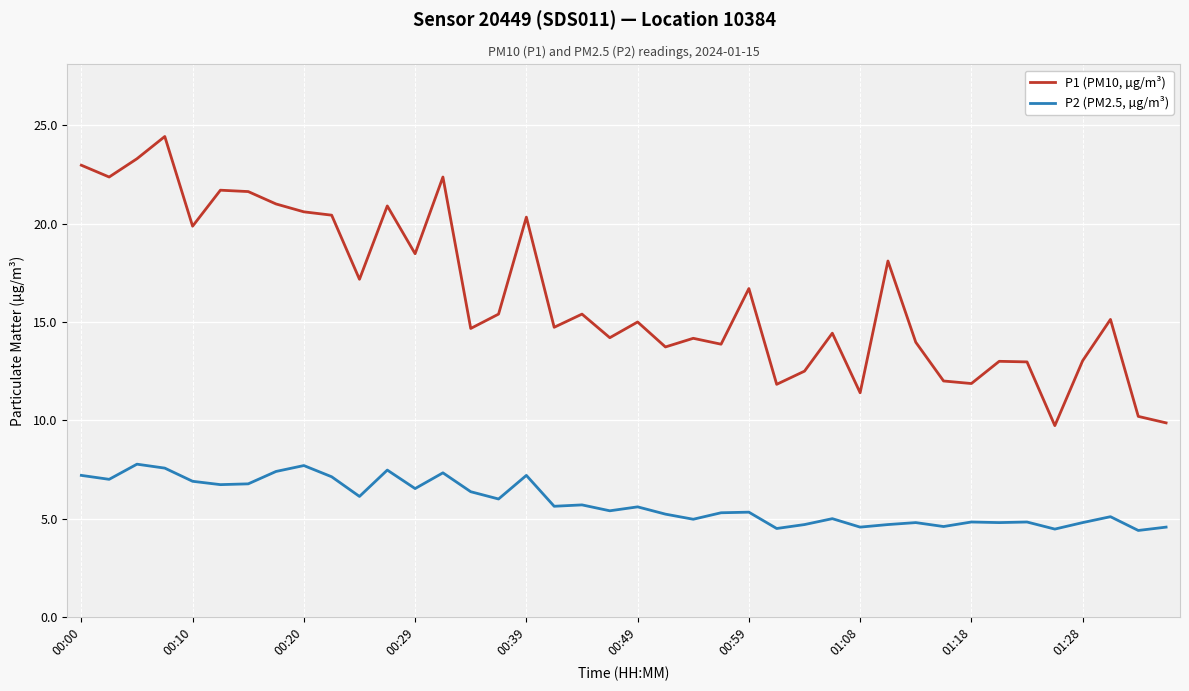

List the series in order of their overall mean, highest first.

P1 (PM10, µg/m³), P2 (PM2.5, µg/m³)